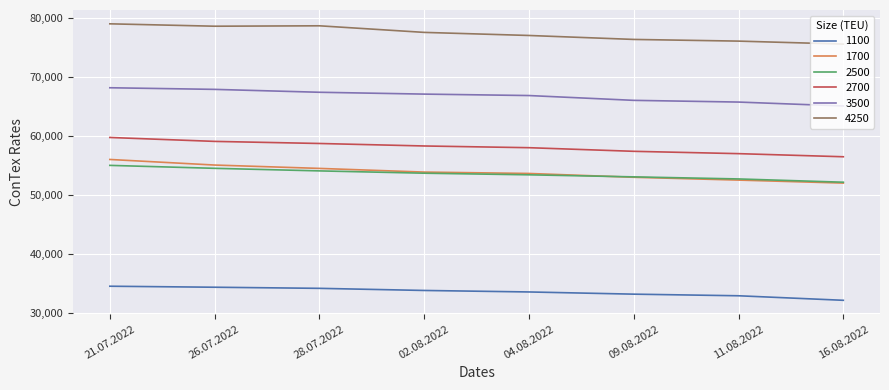

At how many categories does at least one series exceed 46415?

8